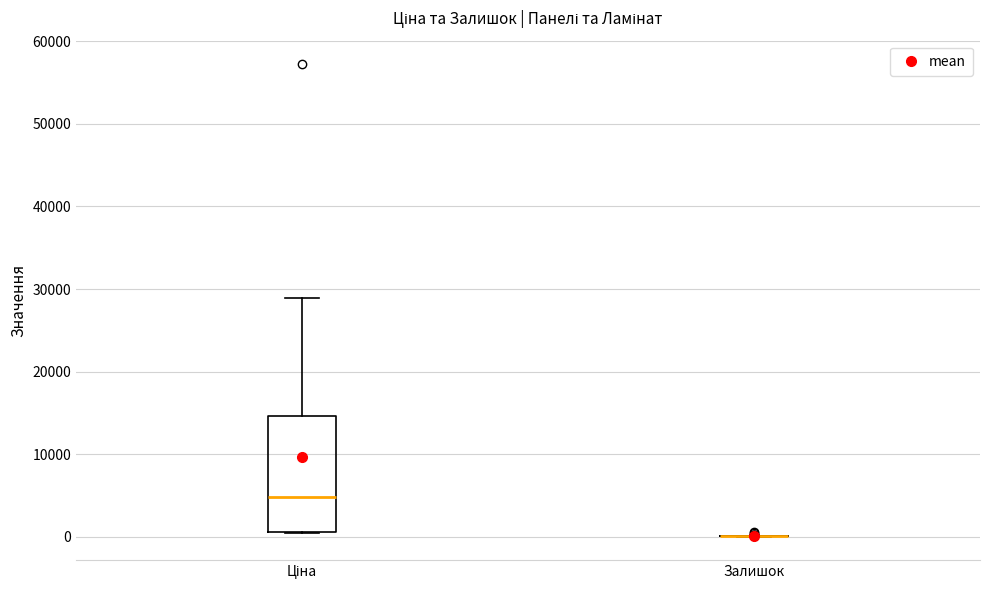

Comparing the boxes themselves (not the whiskers), which one is the tallest?

Ціна